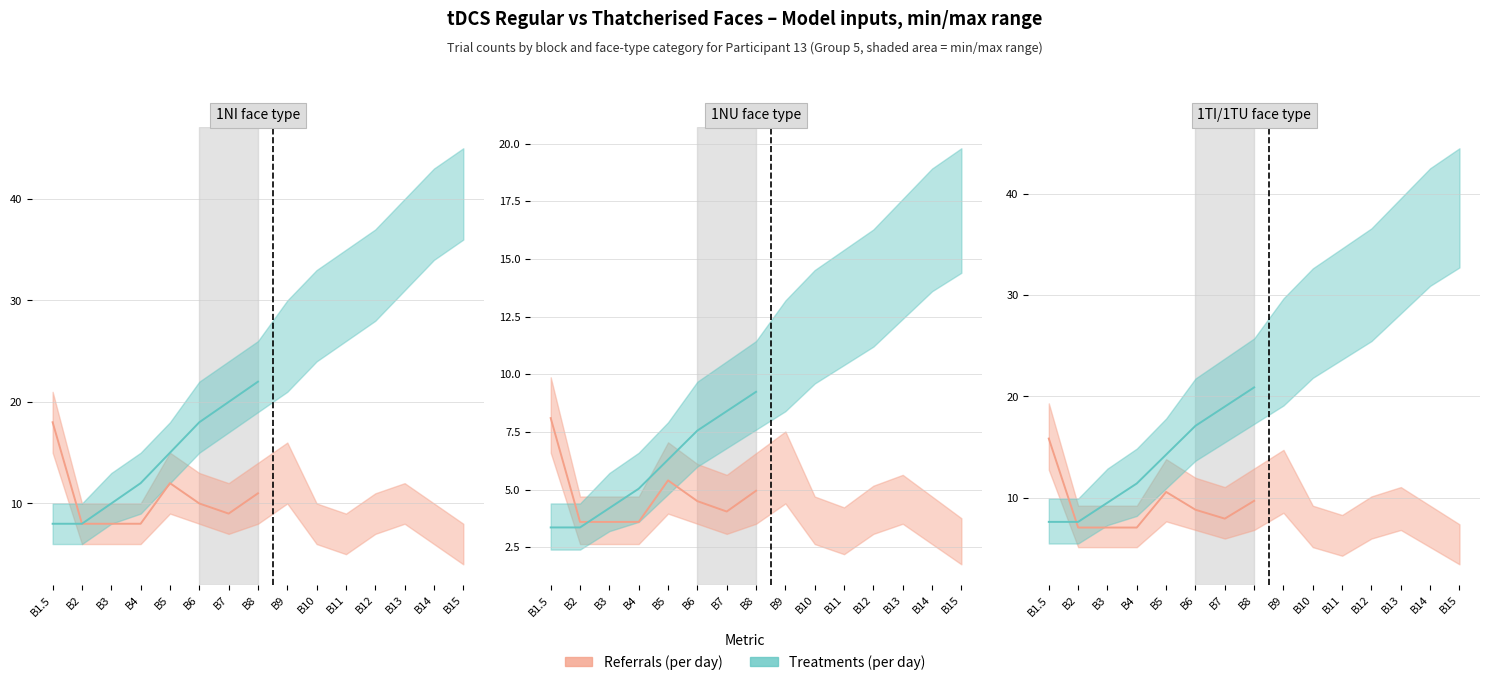

Where is Treatments (per day) nearest to the value 14?

B5